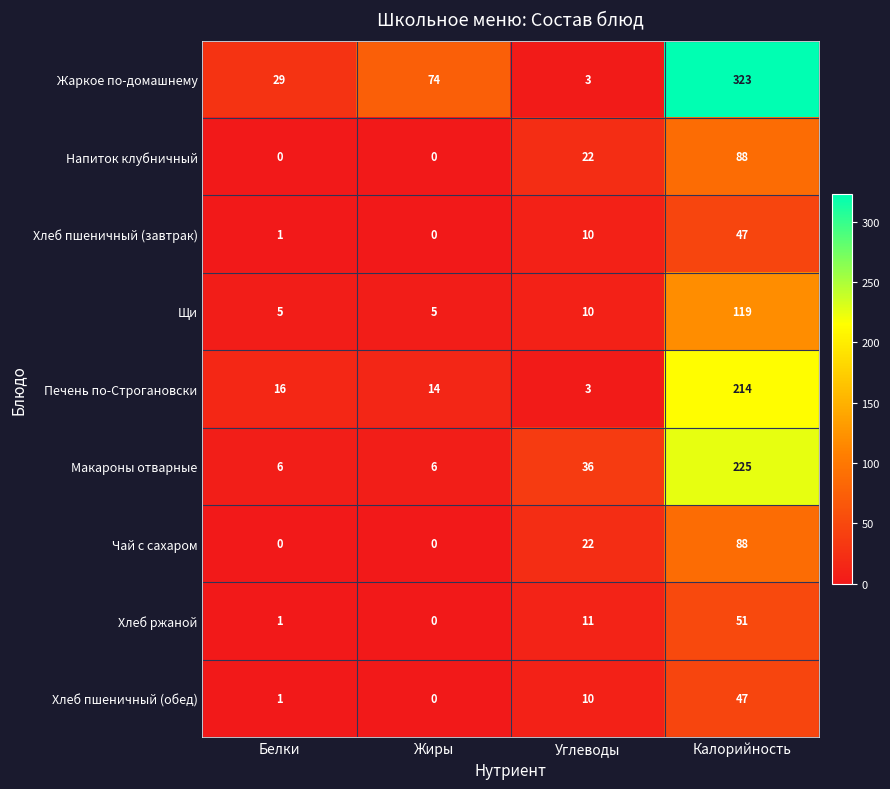

How many distinct data groups are displayed?

9